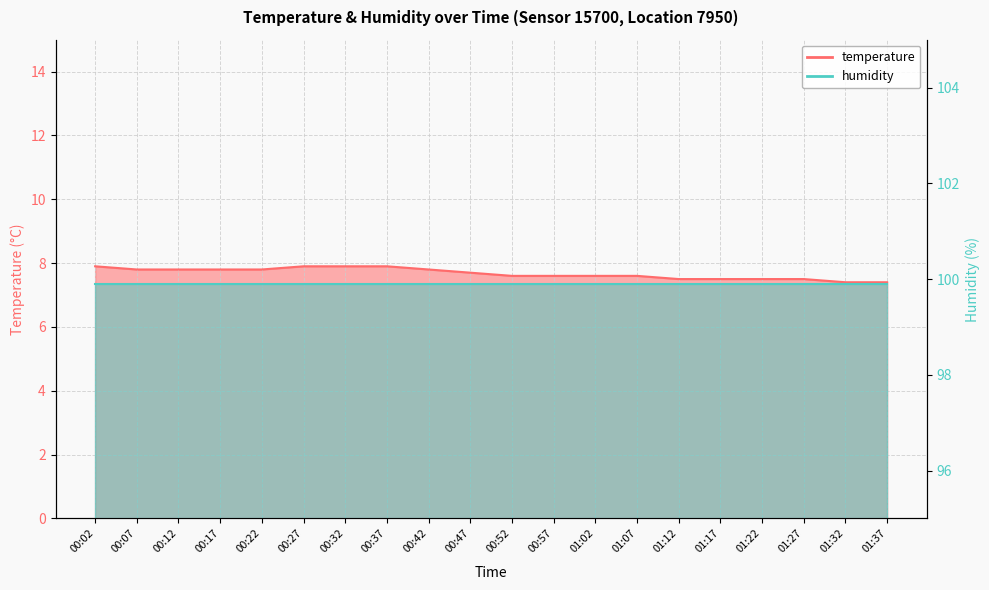

Which label corresponds to the smallest value in the chart?

01:32